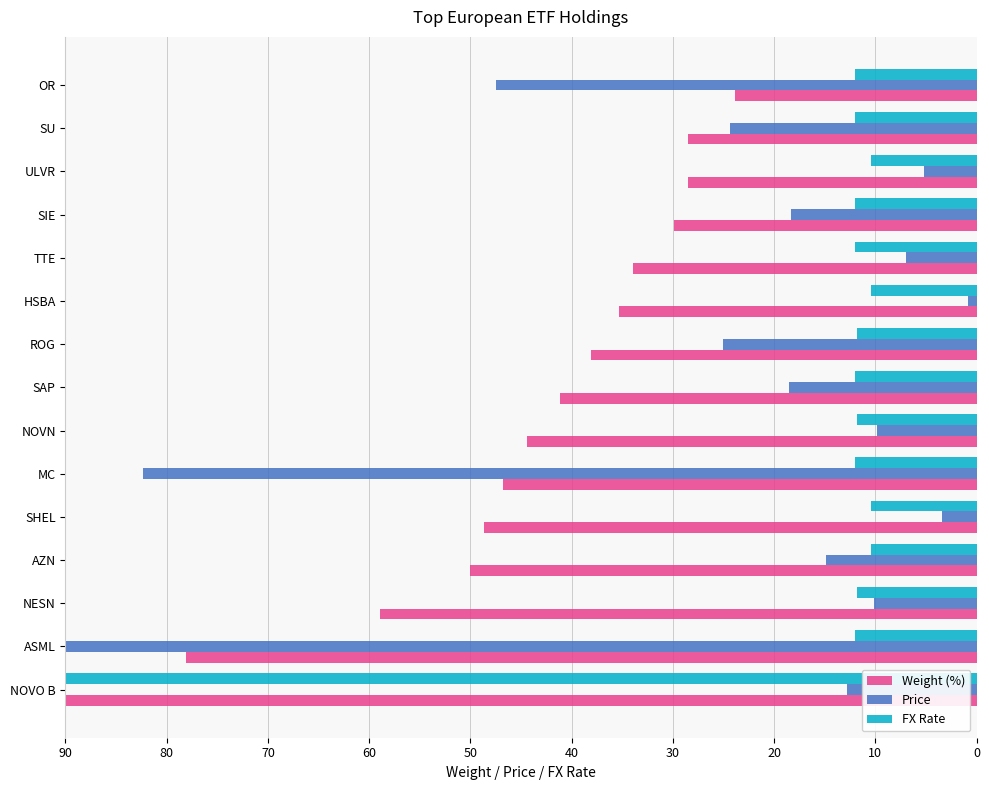

At SU, list the series in order from largest to smallest.

Weight (%), Price, FX Rate